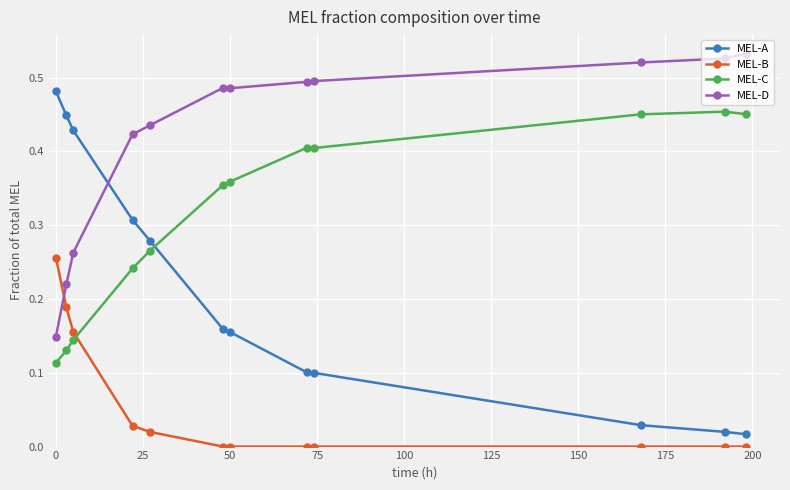

Which series ends up on top after the final intersection of MEL-B and MEL-C?

MEL-C